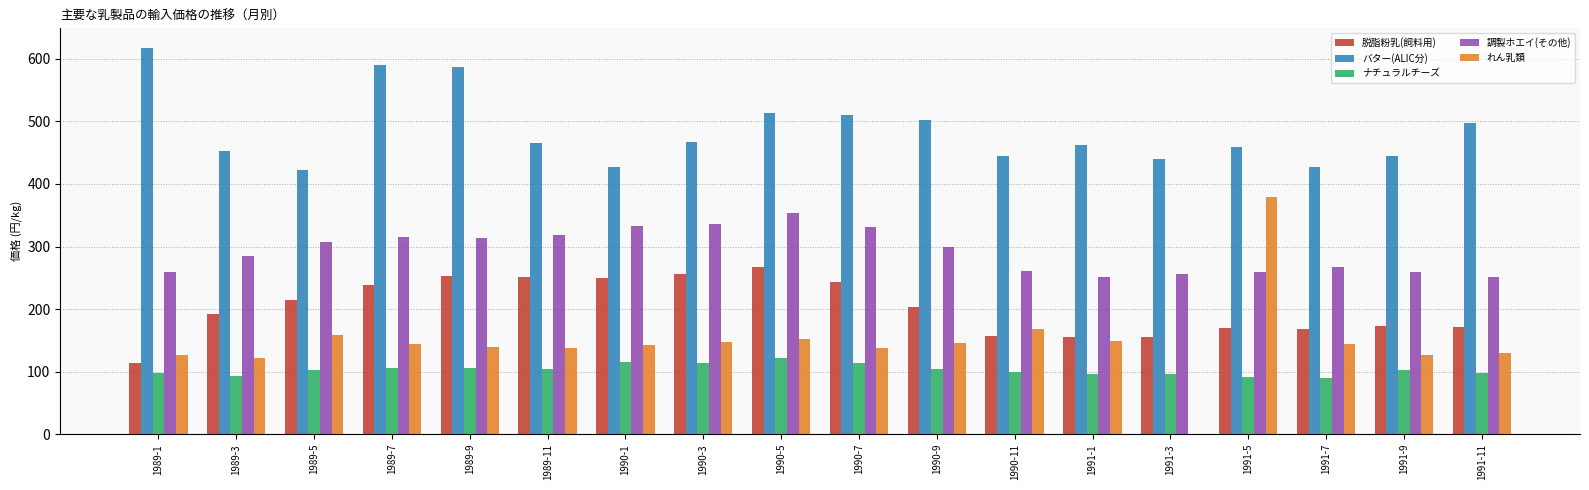

What is the label of the 13th bar from the right?

1989-11